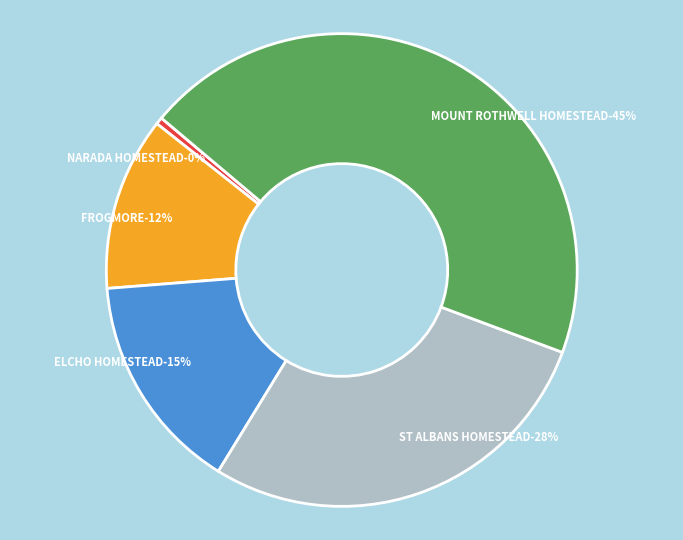

The ELCHO HOMESTEAD slice represents 15% of the pie. True or false?

True